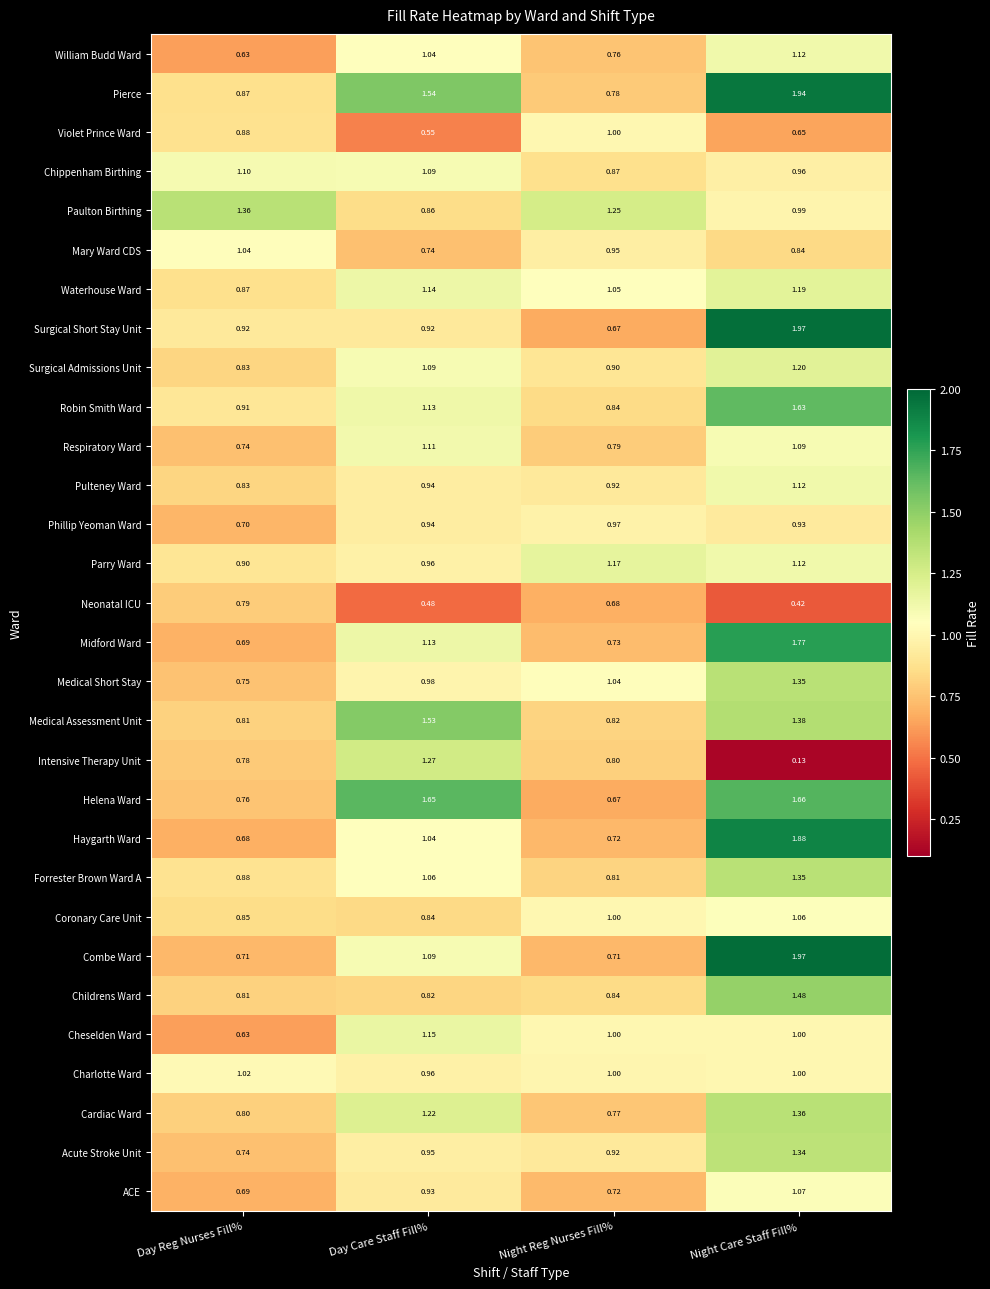

Which series has the largest total across all categories?

Pierce